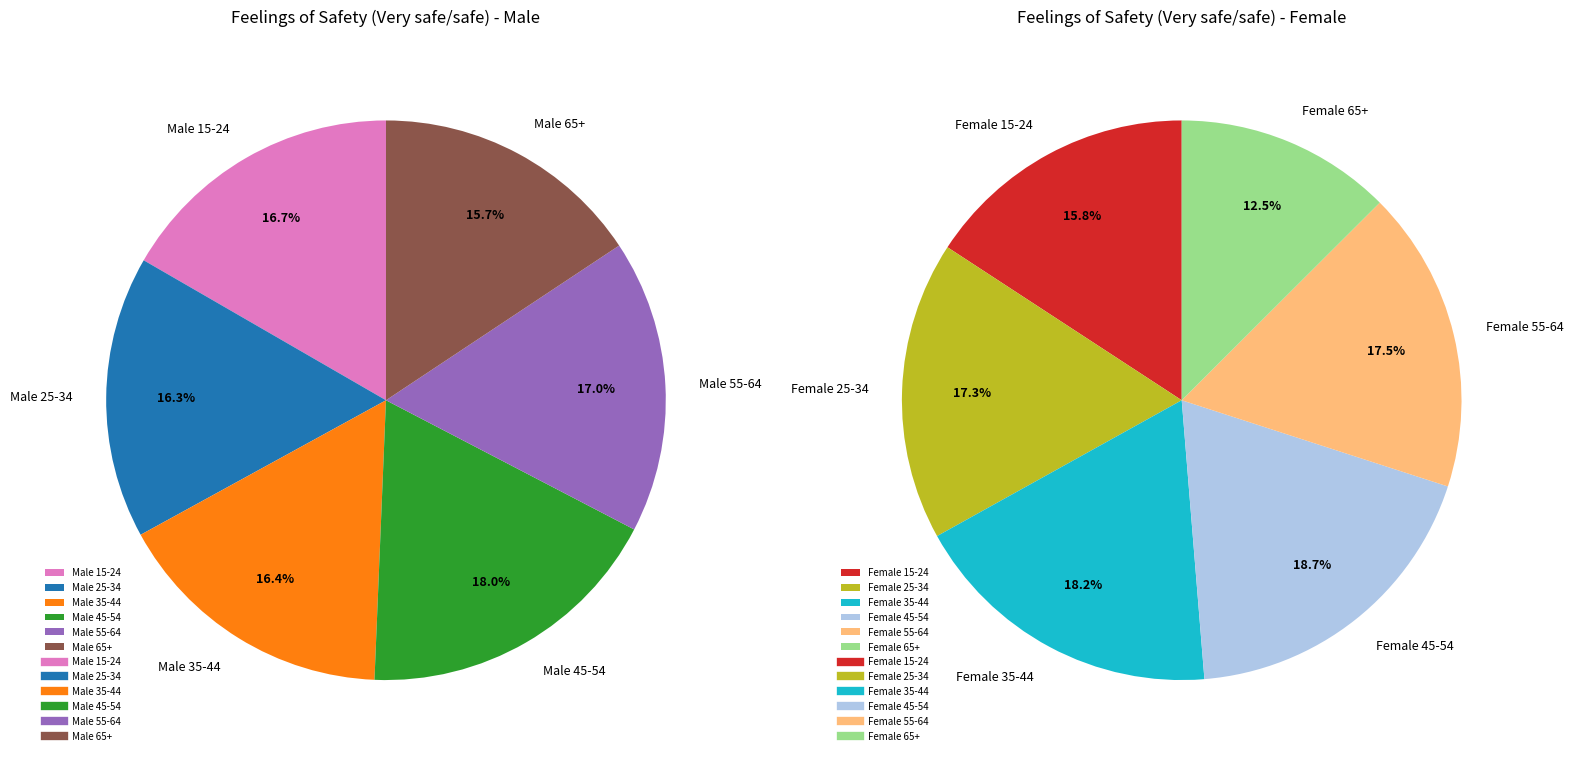

Count the number of slices in the pie.

12